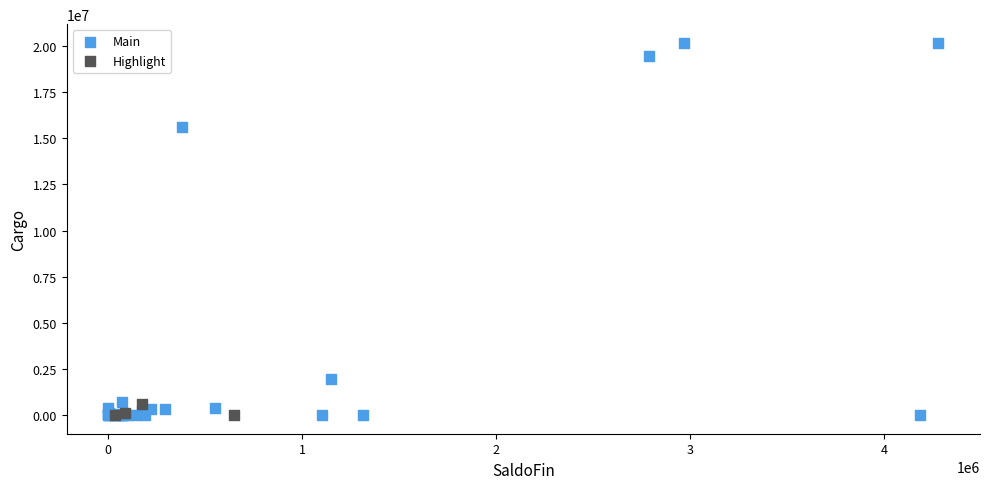

Which series reaches the maximum Y coordinate?

Main